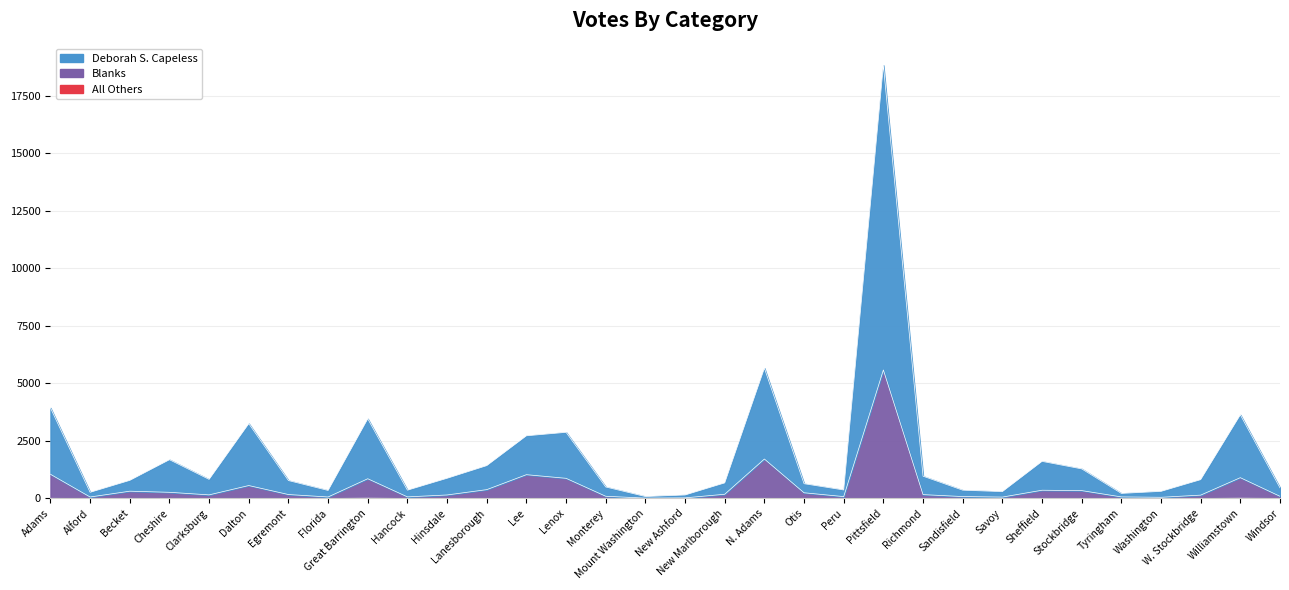

What is the value of the Deborah S. Capeless point at the 8th from the left?

346